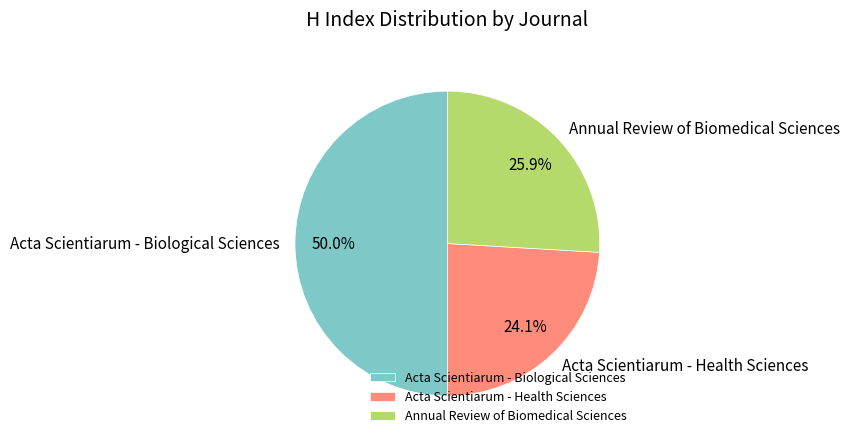

What percentage is the Annual Review of Biomedical Sciences slice, to the nearest percent?

26%